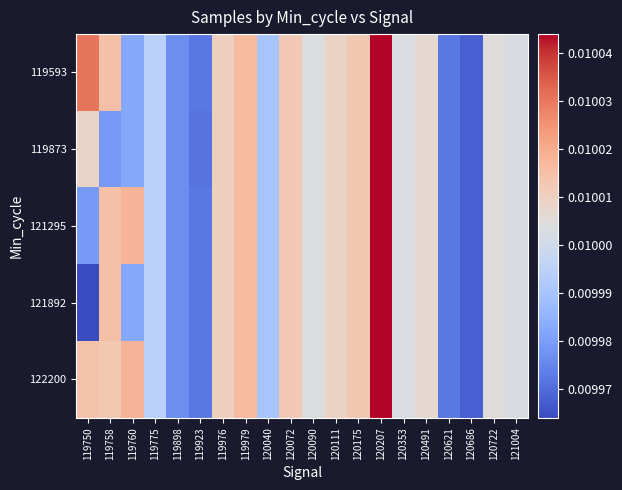

Which has a higher value, 119775 or 119898?

119775